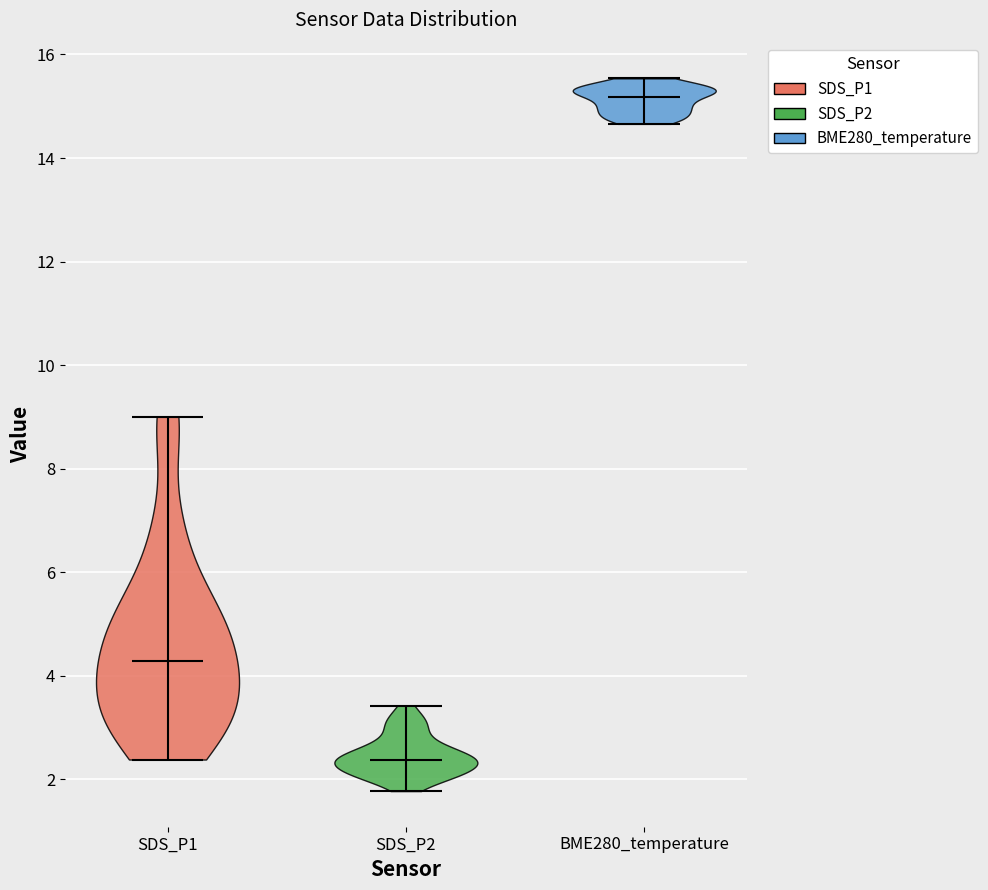

Reading left to right, read every violin against the y-axis: where its median line is, and the lowest and highest points it reaches. The values are not printed on the chart, so give them approximately, as read against the axis.

SDS_P1: median line 4.2, lowest point 2.4, highest point 9.0
SDS_P2: median line 2.4, lowest point 1.8, highest point 3.4
BME280_temperature: median line 15.2, lowest point 14.6, highest point 15.6